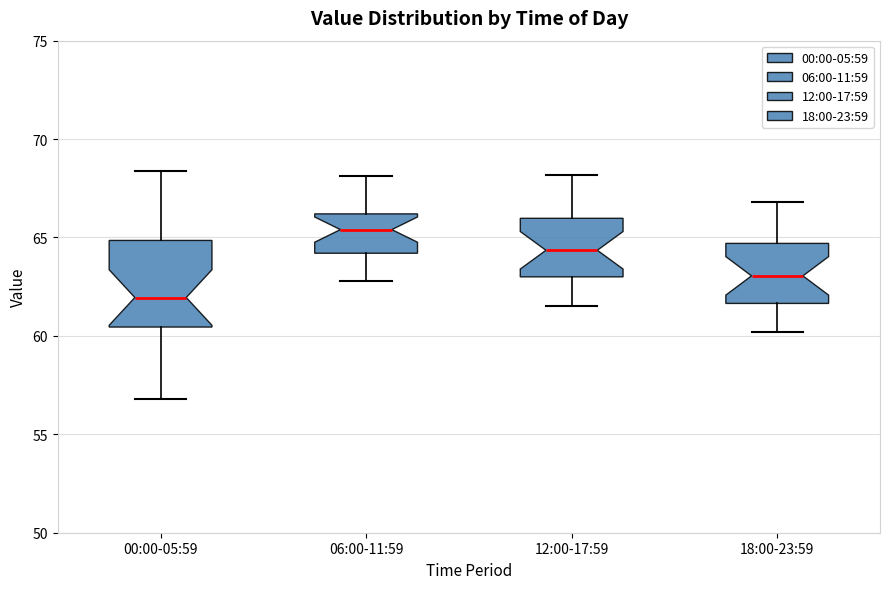

Reading left to right, transcribe this box plot: for each box, give where its median line is, the range the box spans, and where its two whiskers end, as read against the y-axis. The values are not printed on the chart, so give them approximately, as read against the axis.

00:00-05:59: median 62.0, box 60.5 to 65.0, whiskers 57.0 to 68.5
06:00-11:59: median 65.5, box 64.0 to 66.0, whiskers 63.0 to 68.0
12:00-17:59: median 64.5, box 63.0 to 66.0, whiskers 61.5 to 68.0
18:00-23:59: median 63.0, box 61.5 to 64.5, whiskers 60.0 to 67.0